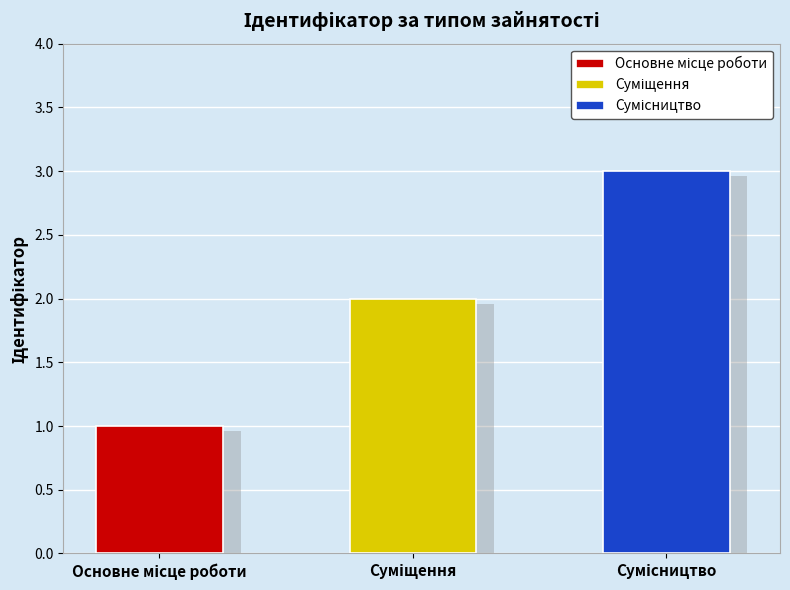

Are the bars grouped side by side (vs. stacked)?

No